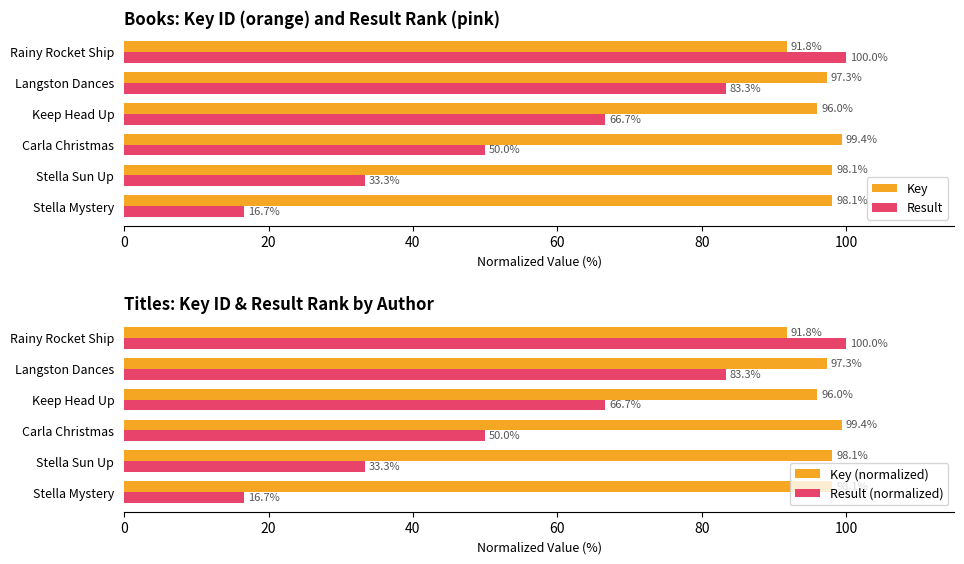

What is the sum of all Key values?

580.7